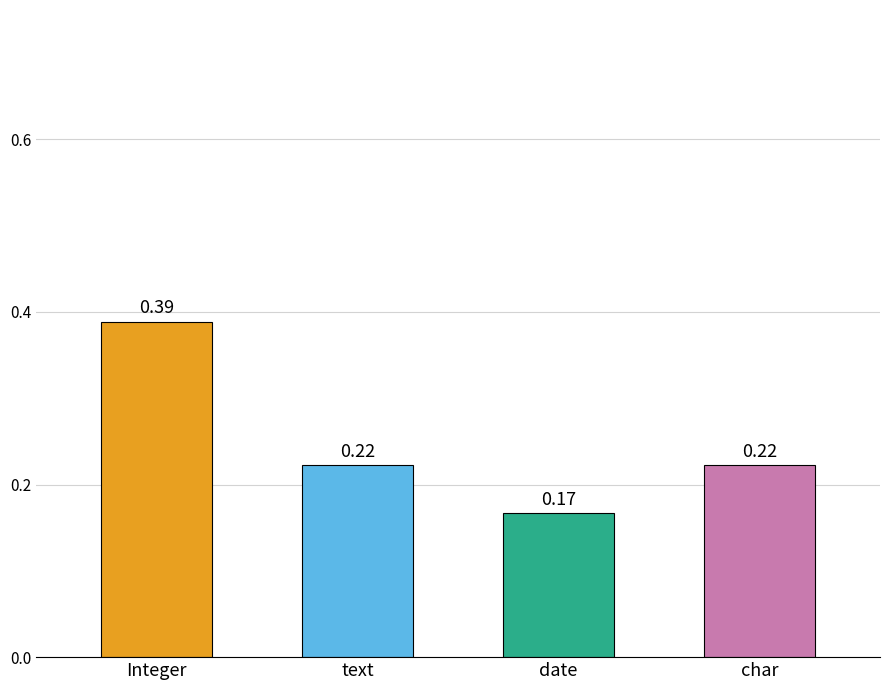

What is the sum of all values?

1.0